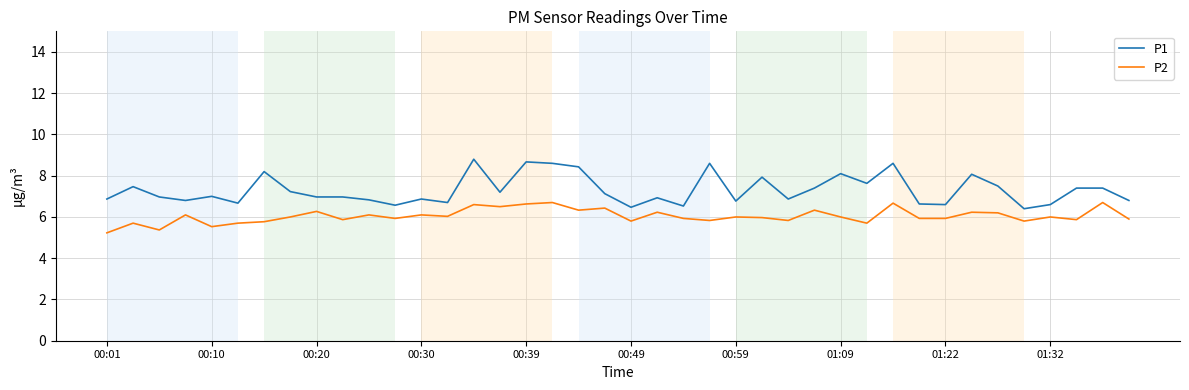

Which series has the largest total across all categories?

P1